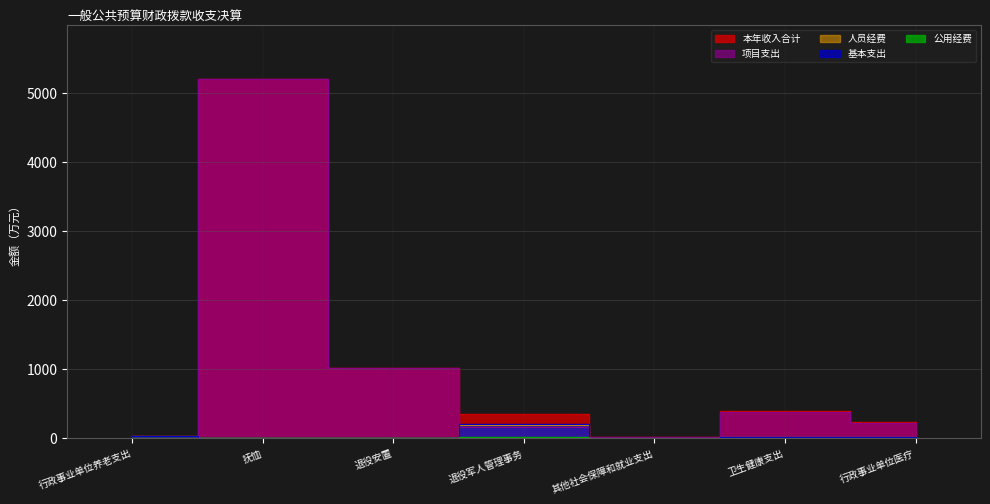

At which label does 基本支出 first exceed 11?

行政事业单位养老支出